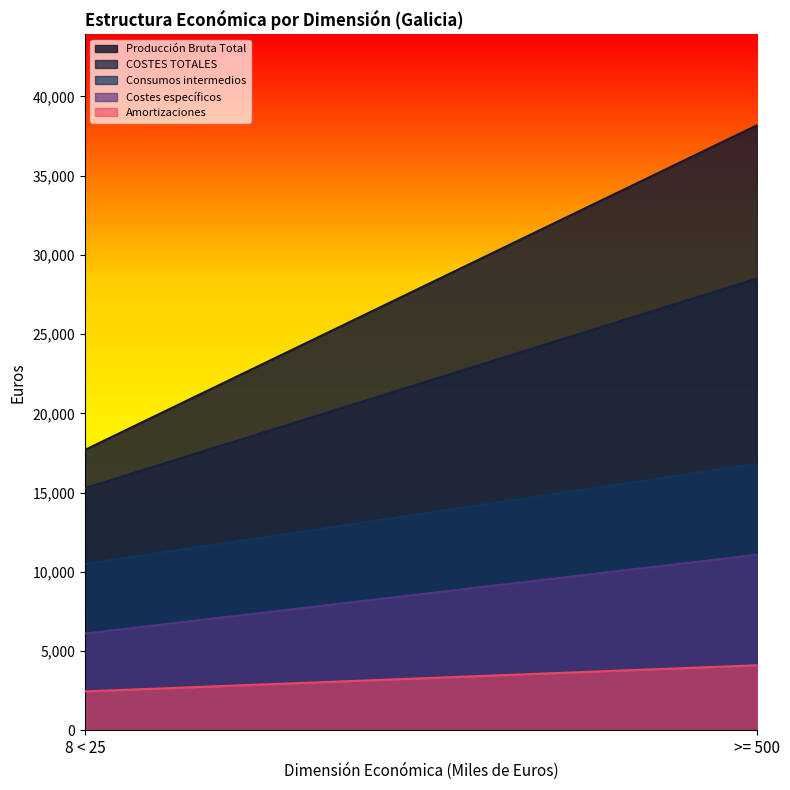

What is the difference between the maximum and minimum values in the Amortizaciones series?

1648